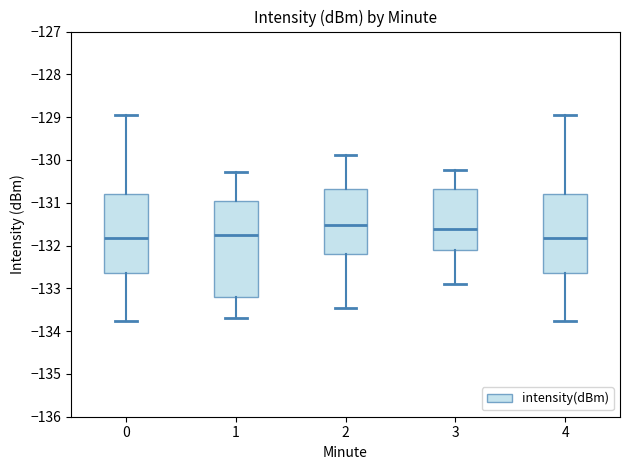

Reading left to right, transcribe this box plot: for each box, give where its median line is, the range the box spans, and where its two whiskers end, as read against the y-axis. The values are not printed on the chart, so give them approximately, as read against the axis.

0: median -131.8, box -132.6 to -130.8, whiskers -133.8 to -128.9
1: median -131.7, box -133.2 to -131.0, whiskers -133.7 to -130.3
2: median -131.5, box -132.2 to -130.7, whiskers -133.5 to -129.9
3: median -131.6, box -132.1 to -130.7, whiskers -132.9 to -130.2
4: median -131.8, box -132.6 to -130.8, whiskers -133.8 to -128.9